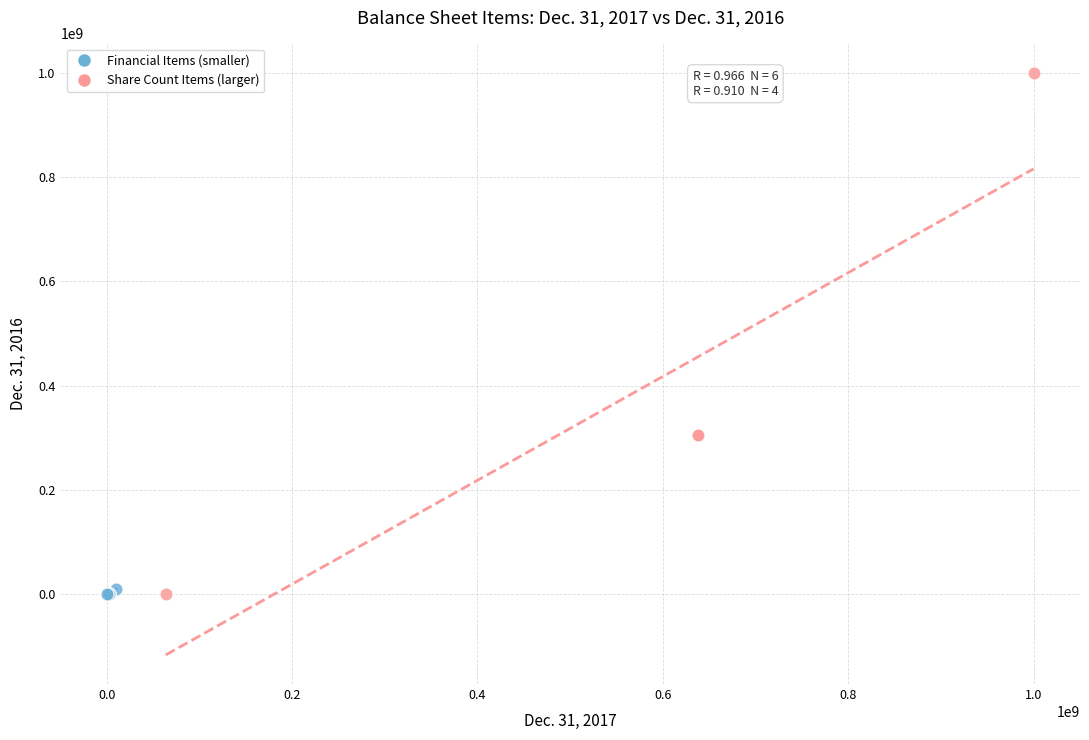

Which series has the widest spread of Y values?

Share Count Items (larger)